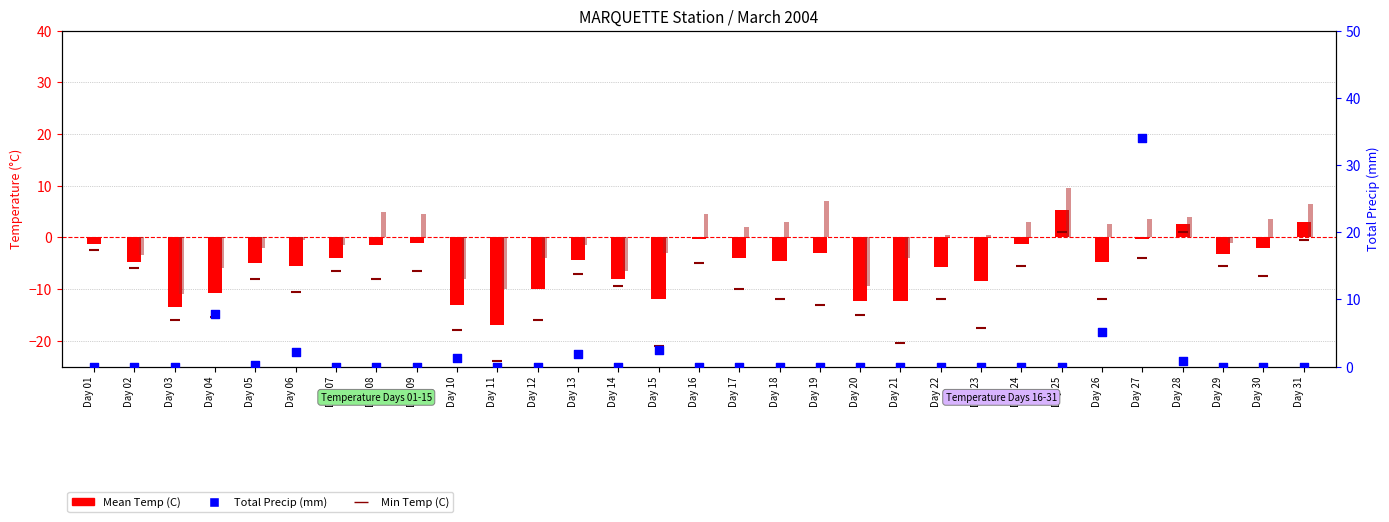

Which series has the largest Y range (max minus min)?

Total Precip (mm)